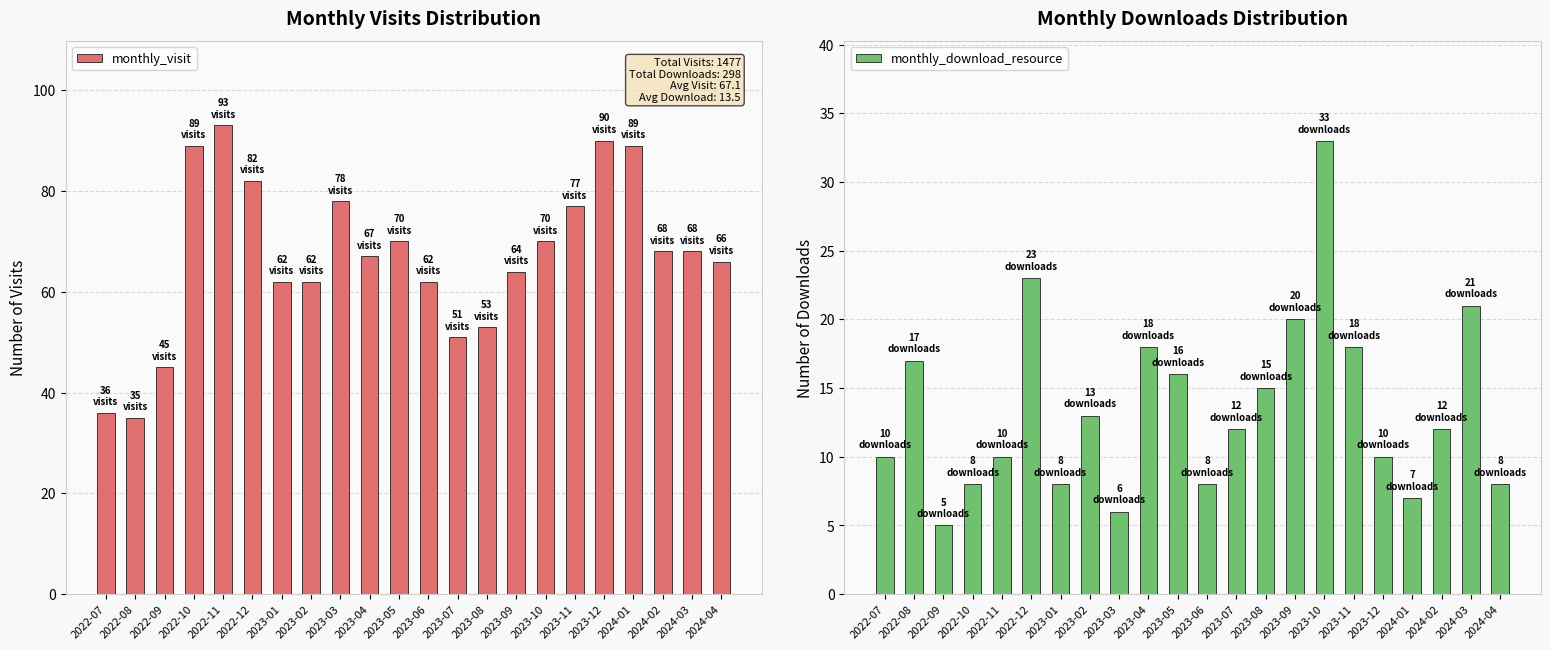

Where is monthly_visit nearest to the value 64?

2023-09